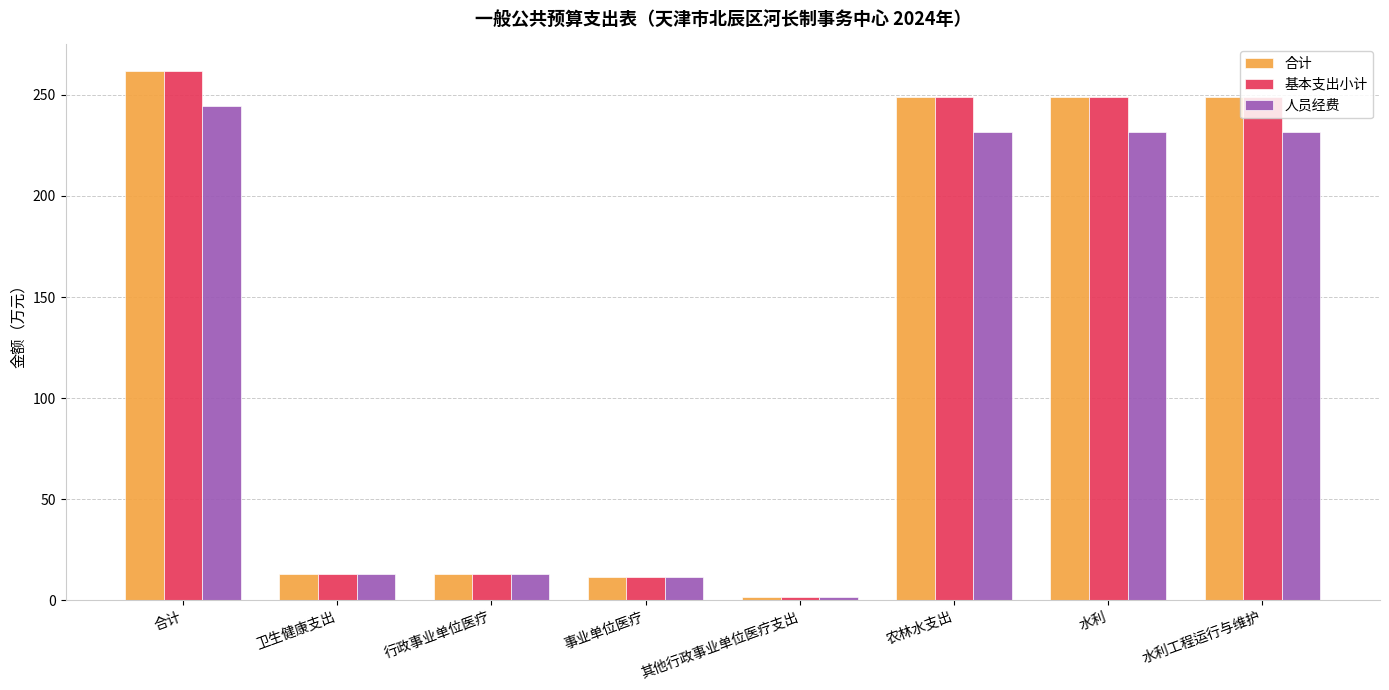

What is the difference between the maximum and second lowest values in the 人员经费 series?

232.9